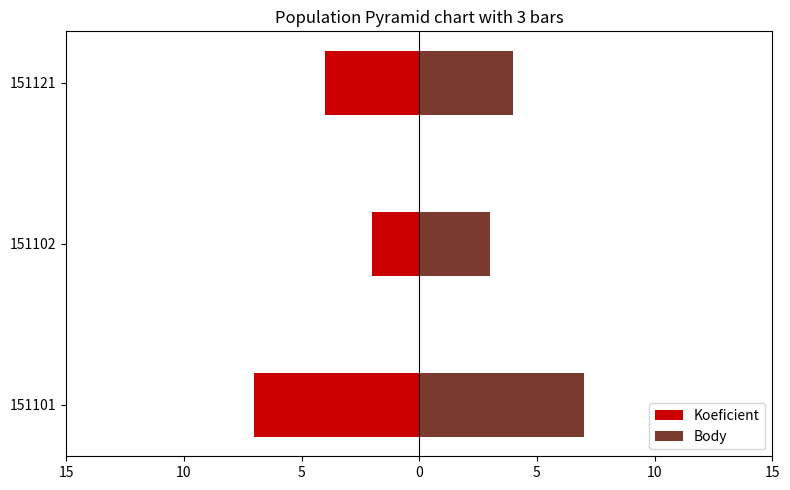

List the series in order of their peak value, highest first.

Body, Koeficient